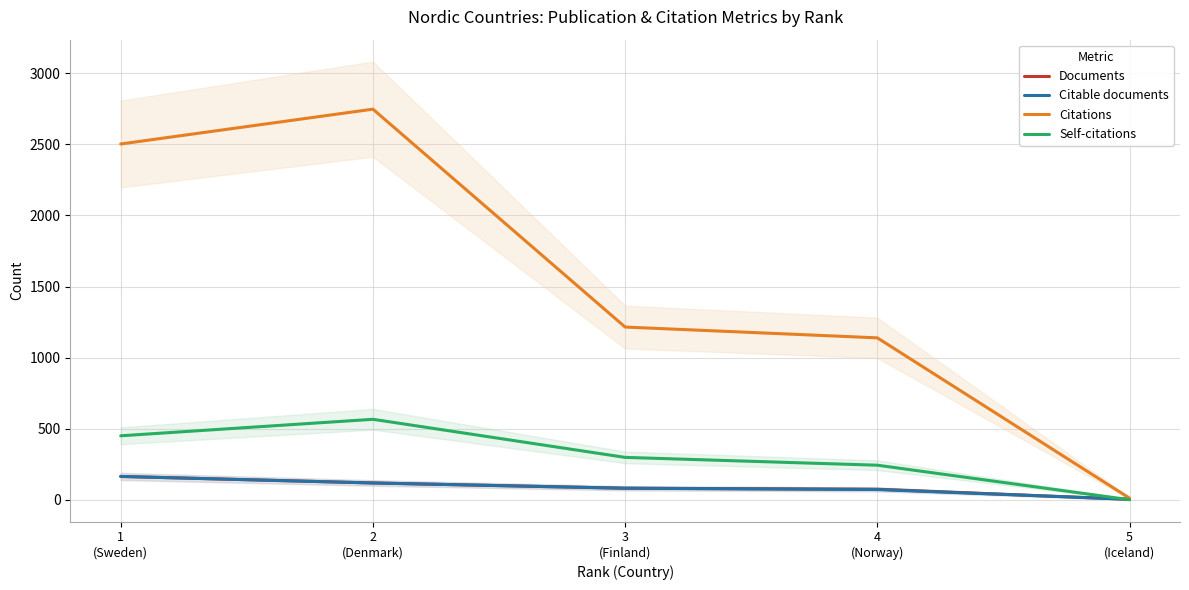

True or false: Documents and Citable documents cross at least once.

False